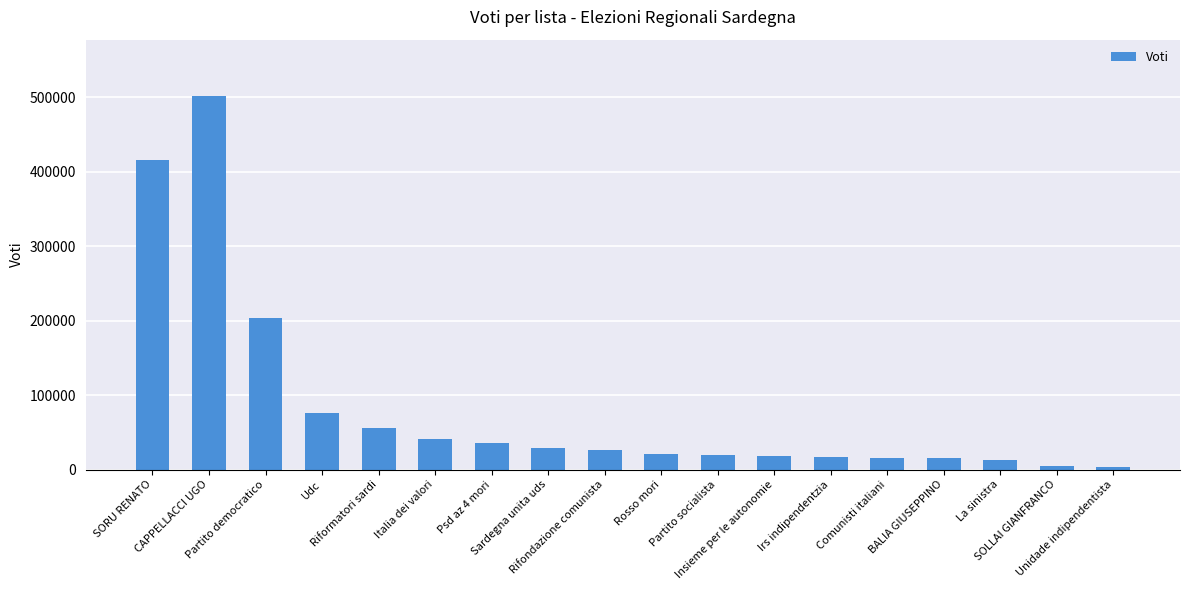

What is the sum of all values?

1515134